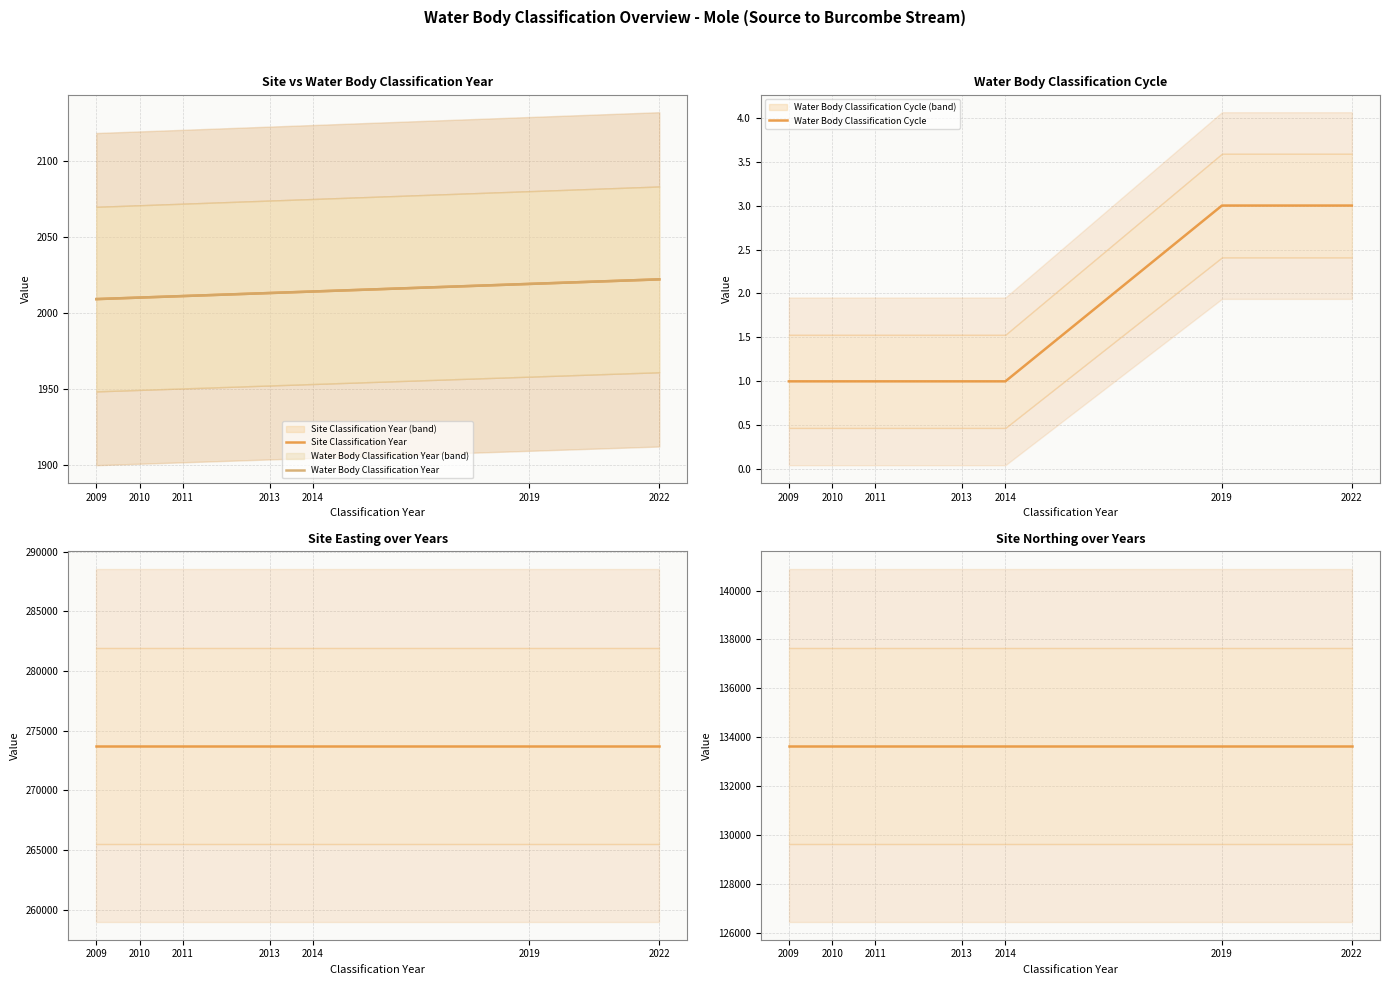

What is the value of the Water Body Classification Year point at the 4th from the left?

2013